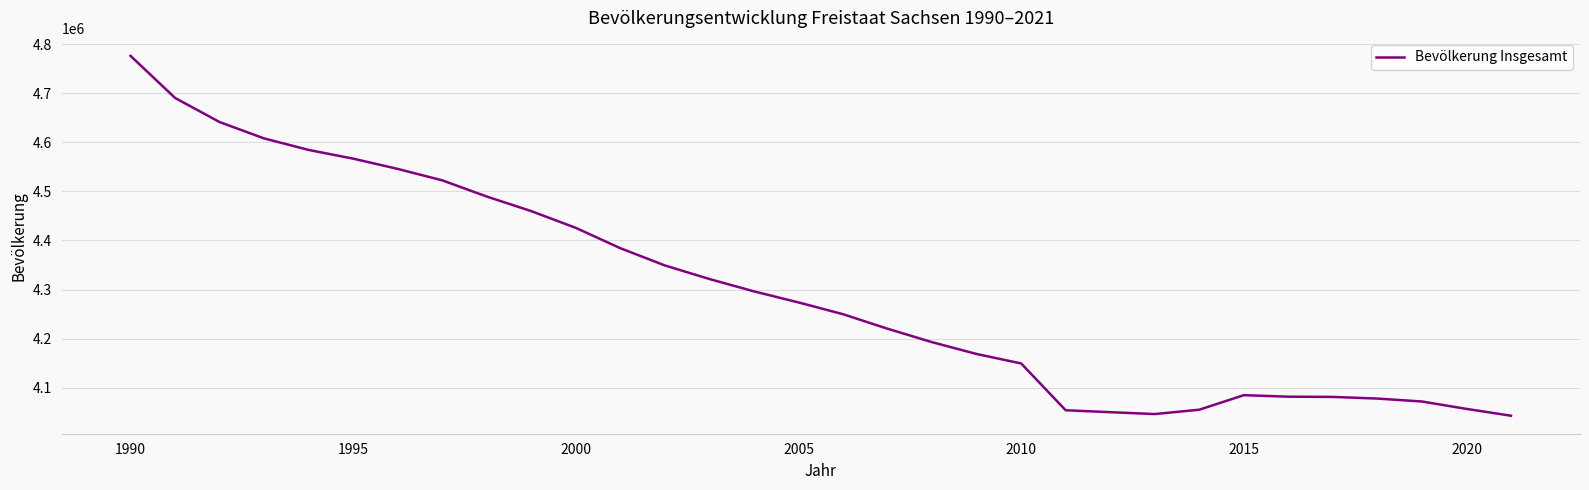

What is the difference between the maximum and minimum values?

732912